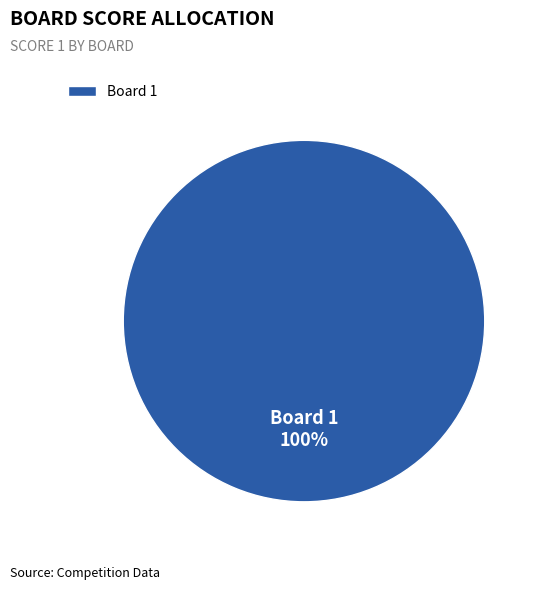

How many segments does this pie chart have?

1